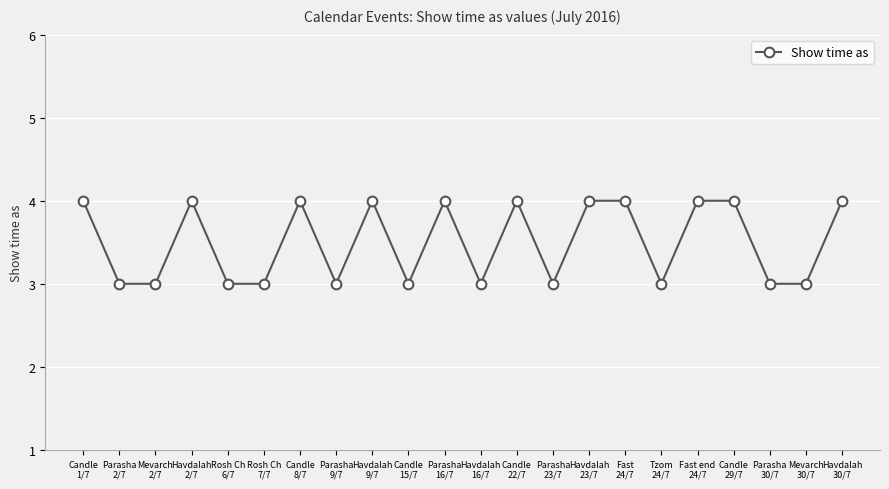

What is the greatest value displayed?

4